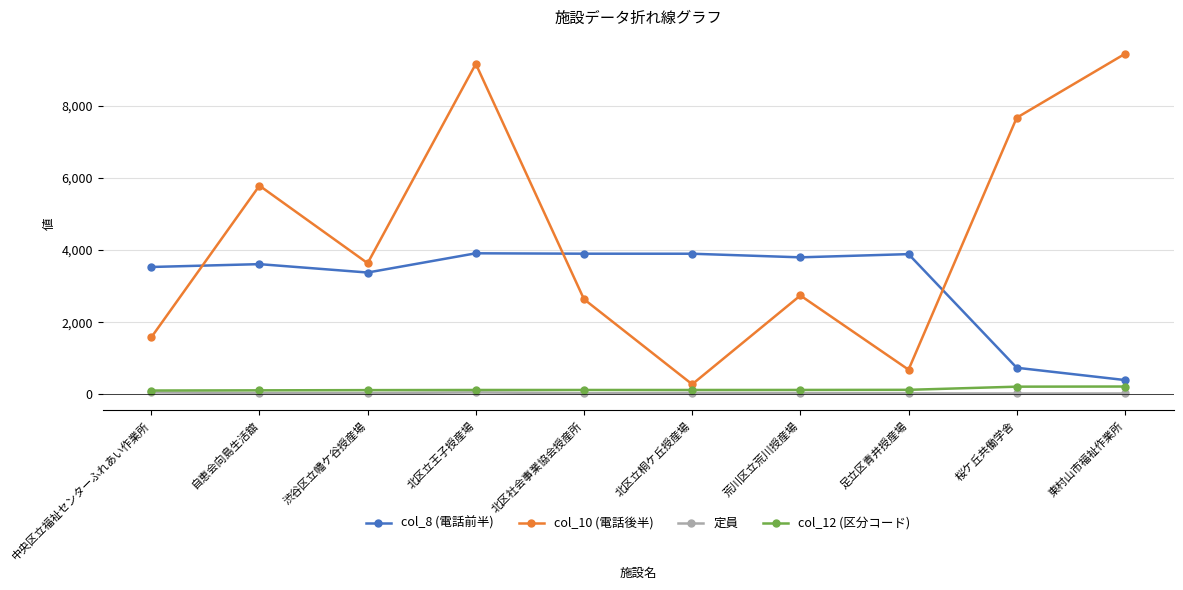

True or false: col_10 (電話後半) has more than 0 points higher than both neighbors.

True